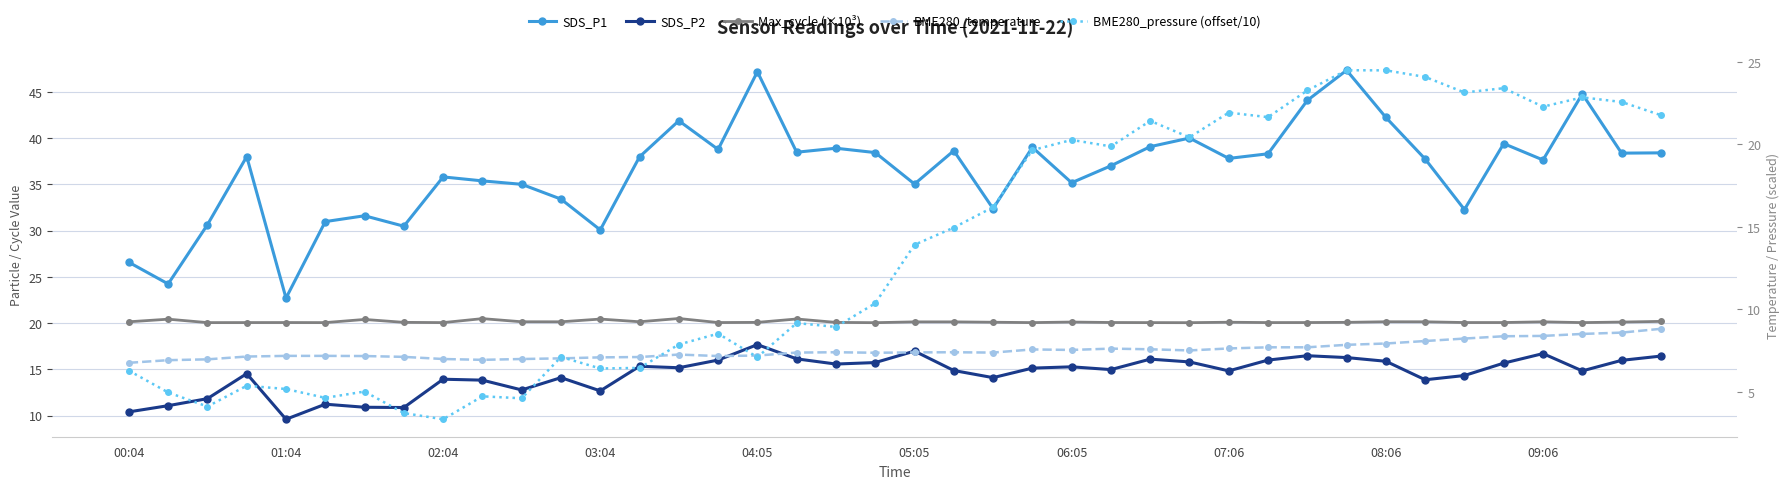

Rank the series by their maximum value, from highest to lowest.

SDS_P1, BME280_pressure (offset/10), Max_cycle (×10³), SDS_P2, BME280_temperature